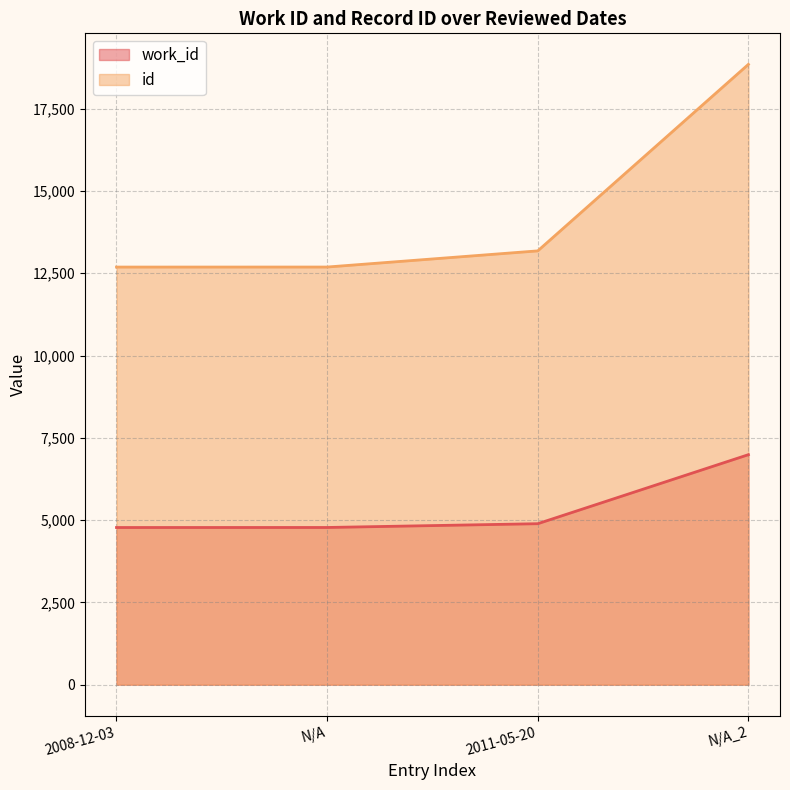

What is the average value of the work_id series?

5358